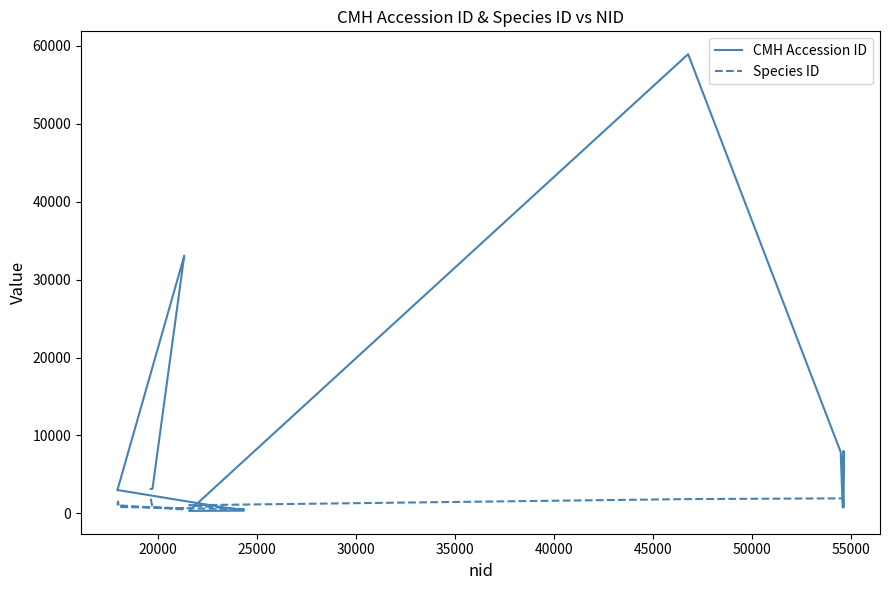

Rank the series by their average value, from highest to lowest.

CMH Accession ID, Species ID